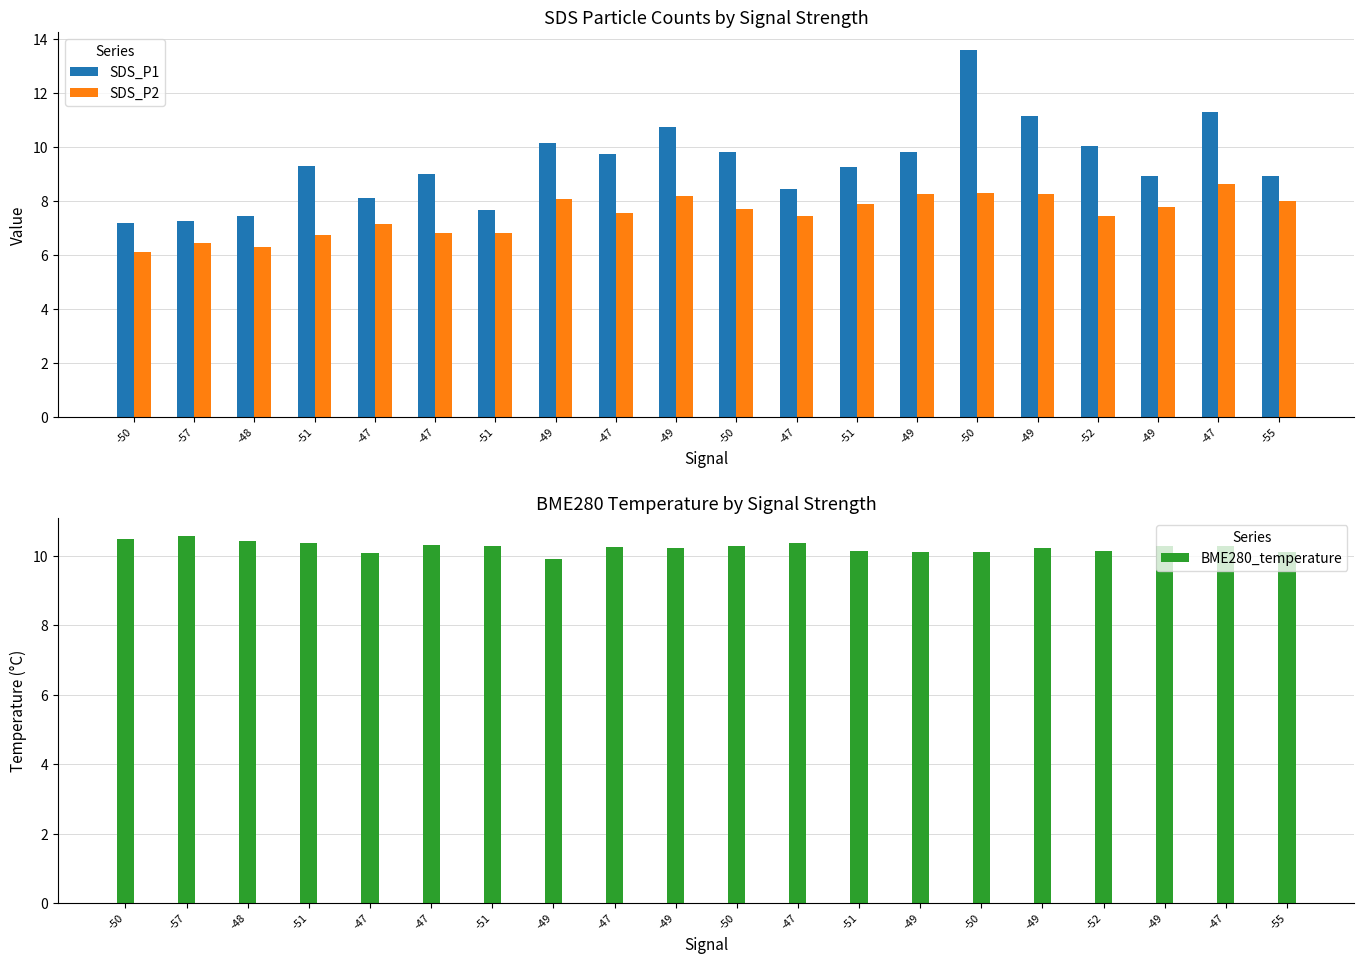

Rank the series by their average value, from lowest to highest.

SDS_P2, SDS_P1, BME280_temperature